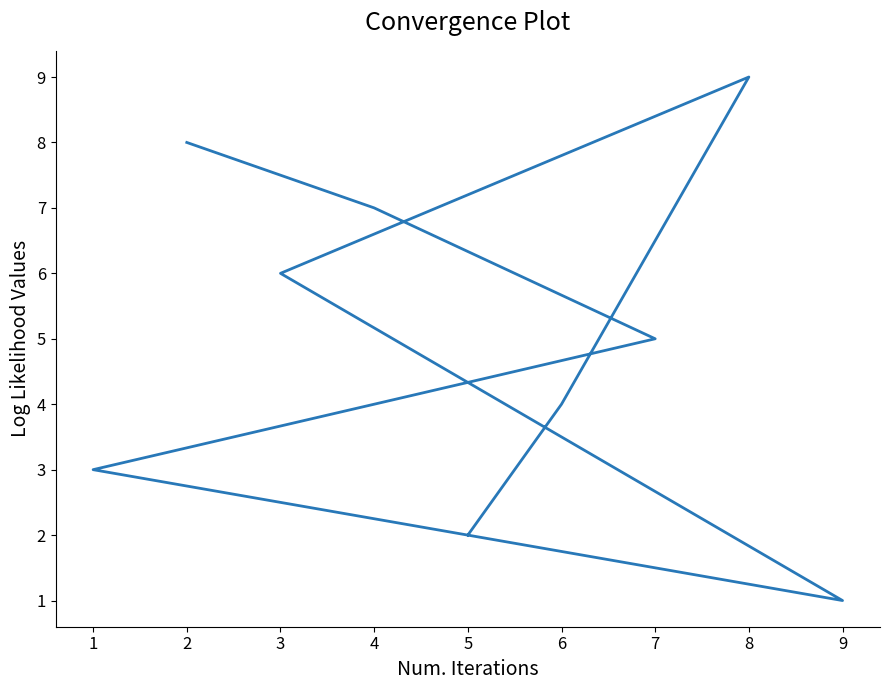

What is the value of the 8th point from the left?

4